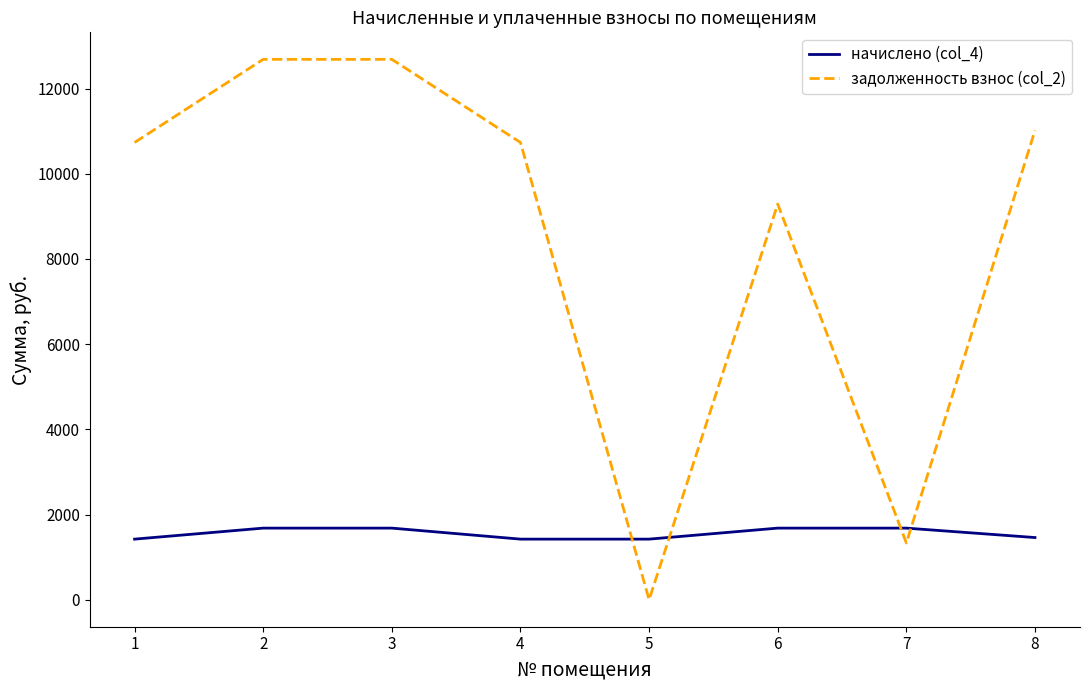

Which series changed the most between 3 and 4?

задолженность взнос (col_2)